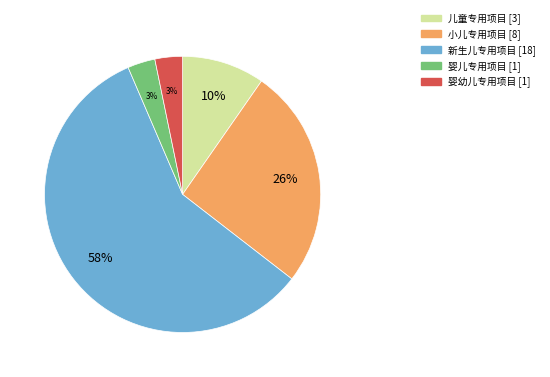

To the nearest percent, what portion does 婴幼儿专用项目 represent?

3%